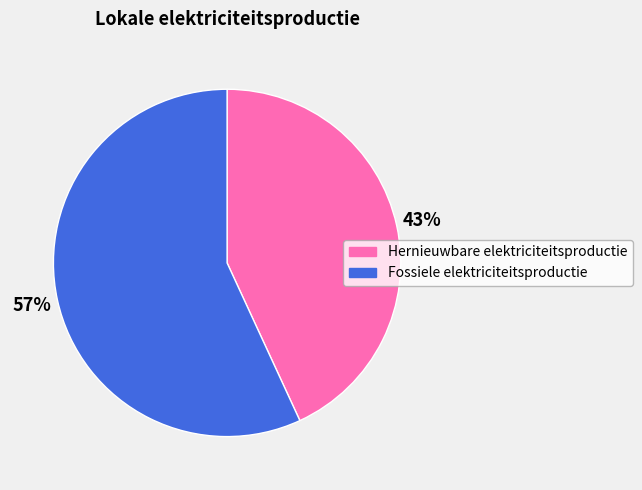

Combined, do Hernieuwbare elektriciteitsproductie and Fossiele elektriciteitsproductie account for over 50%?

Yes